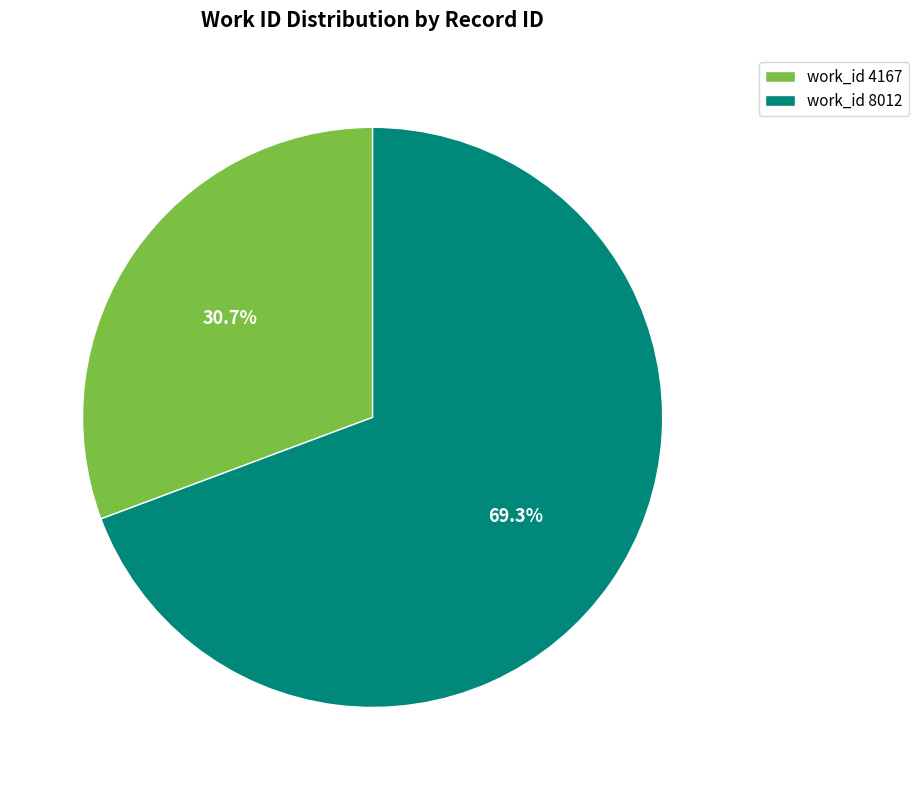

Rank the categories by value from highest to lowest.

work_id 8012, work_id 4167